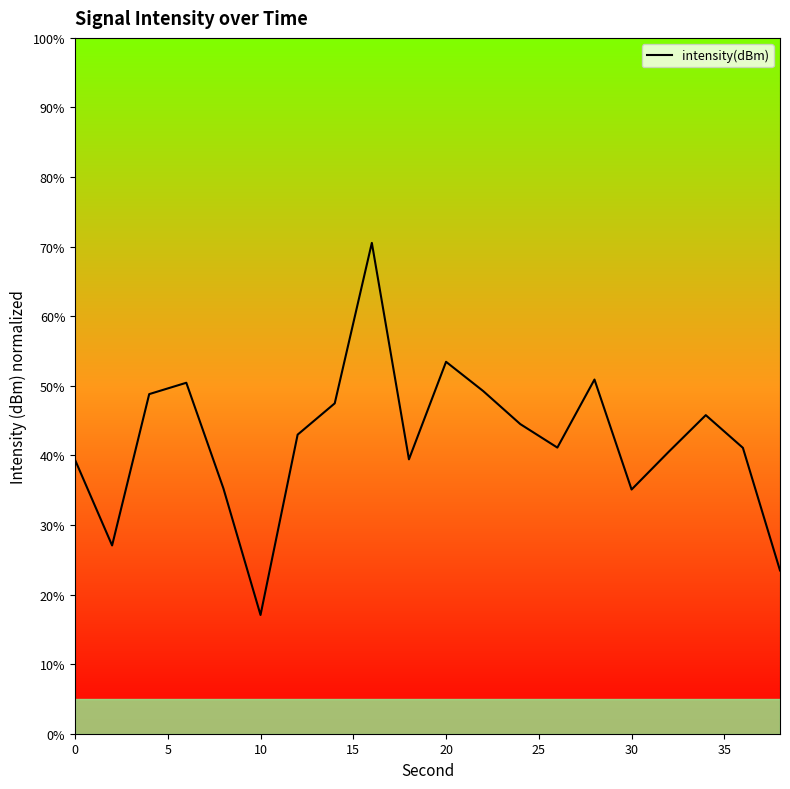

True or false: the data shows 58.8 at 18.

False